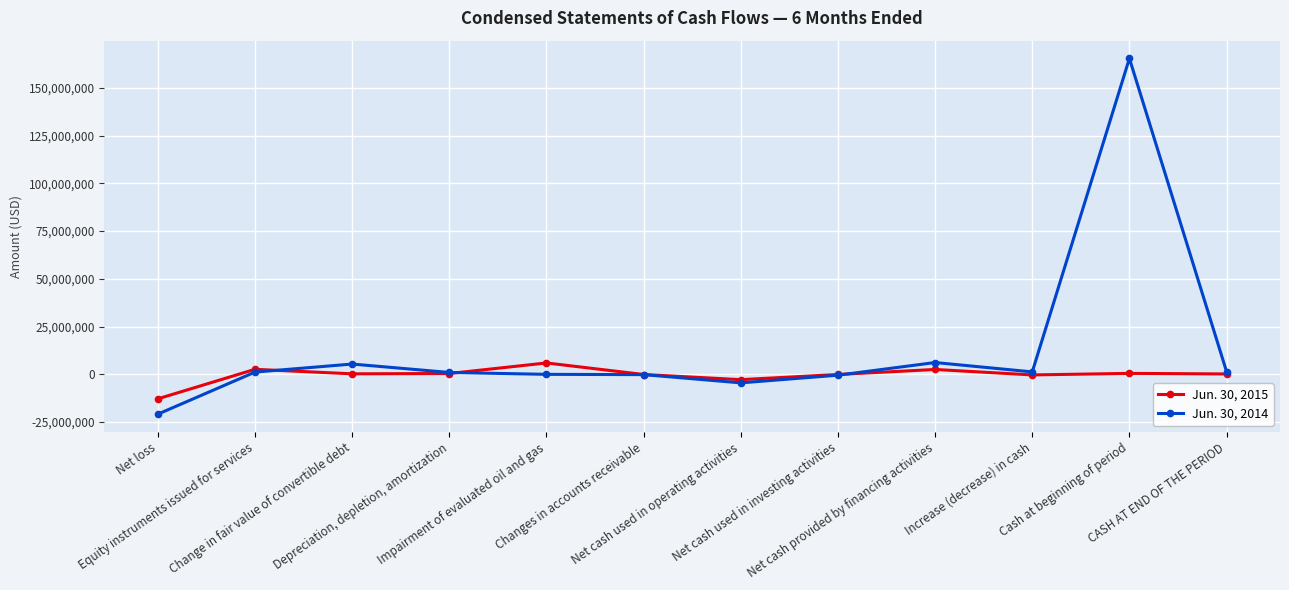

Rank the series by their maximum value, from highest to lowest.

Jun. 30, 2014, Jun. 30, 2015